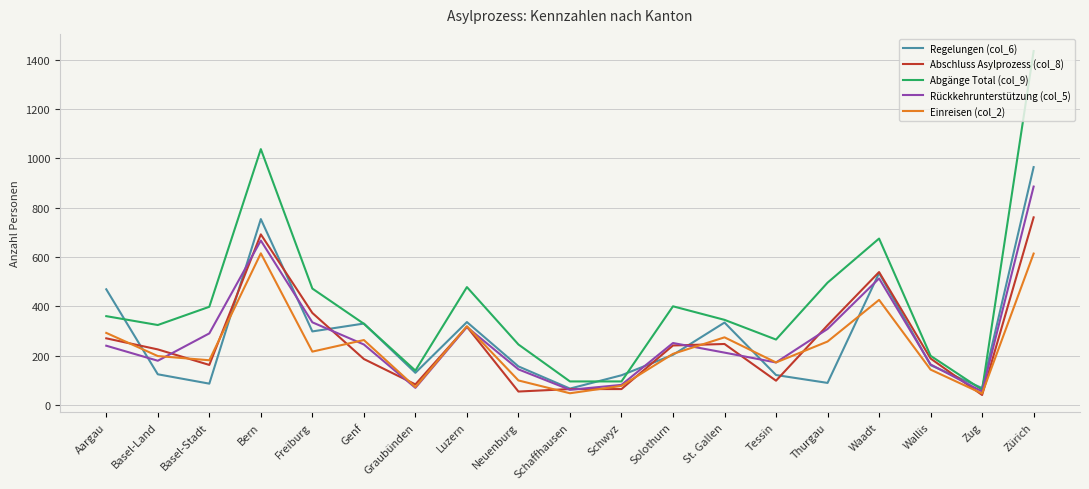

Which series has the largest range (max minus min)?

Abgänge Total (col_9)